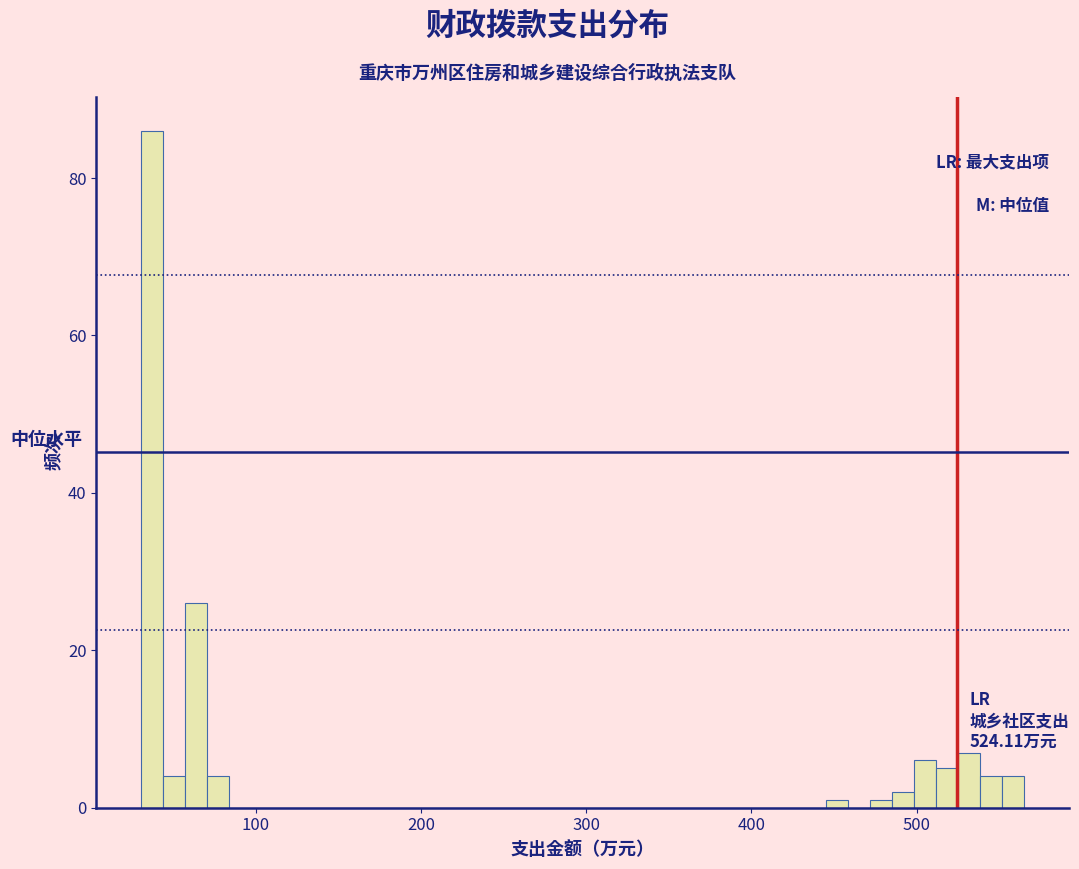

Read against the x-axis, roughly where is the centre of the tallest bar?

40